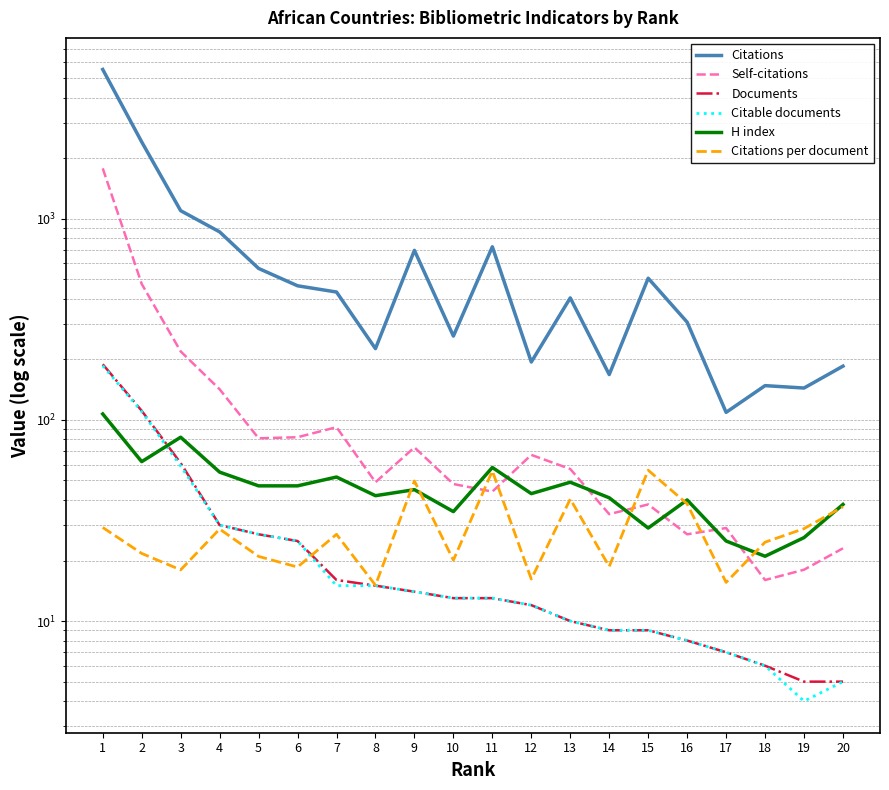

True or false: Self-citations and Citations cross at least once.

False